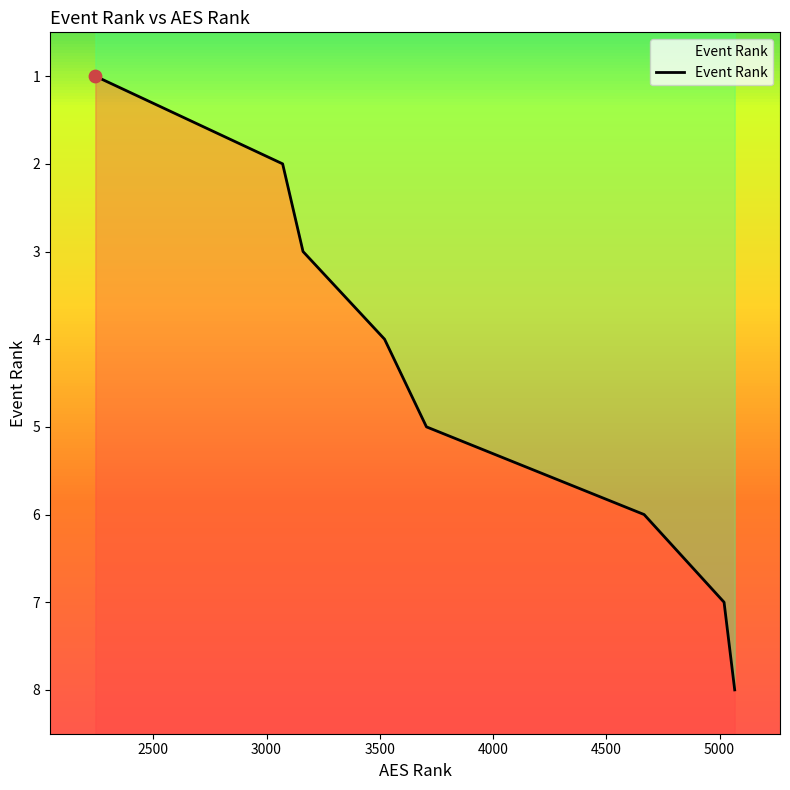

What is the change in value from 2244 to 5020?

+6